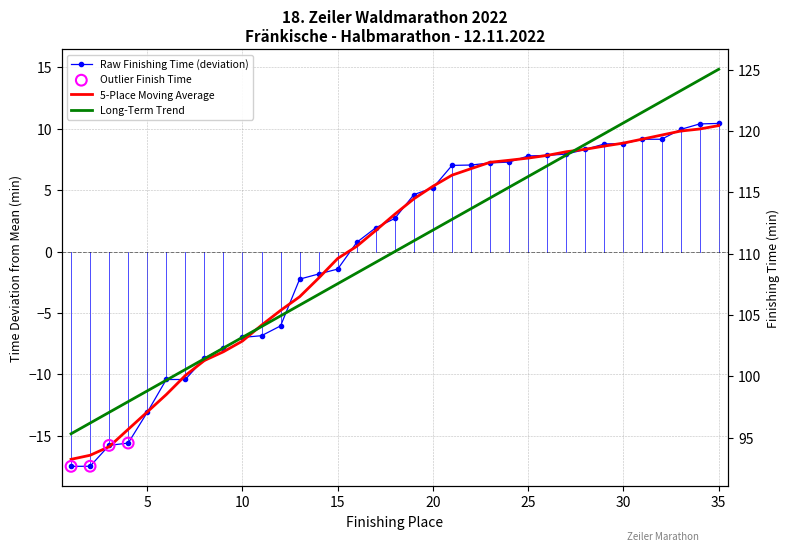

What is the ratio of the value at 18 to the value at 21?

0.4